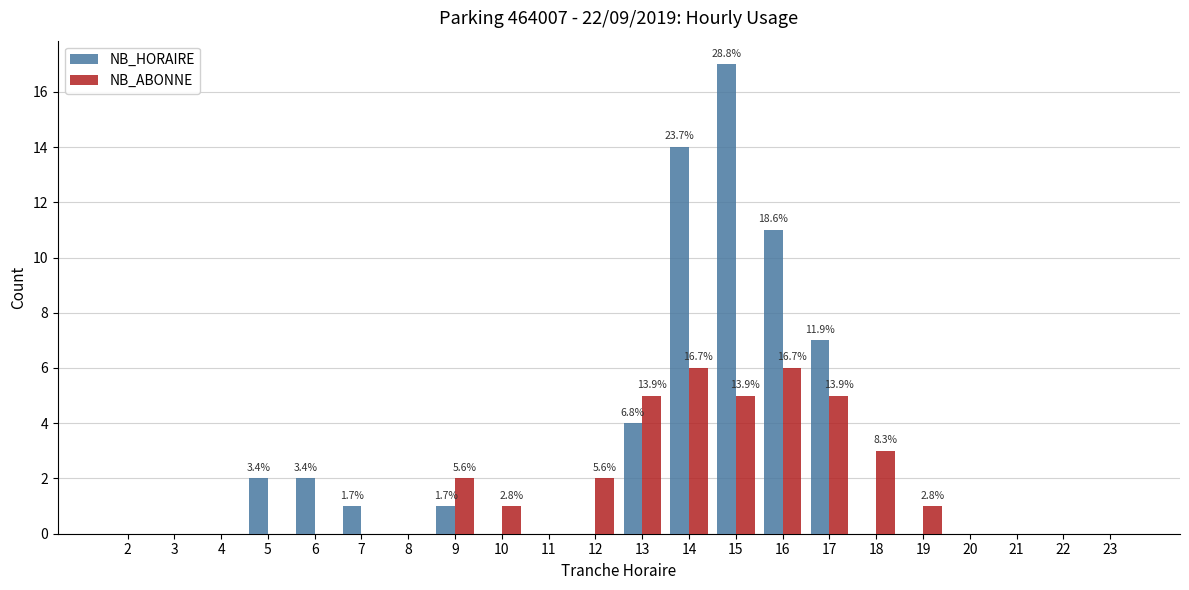

What is the approximate value of NB_ABONNE at 16?

6